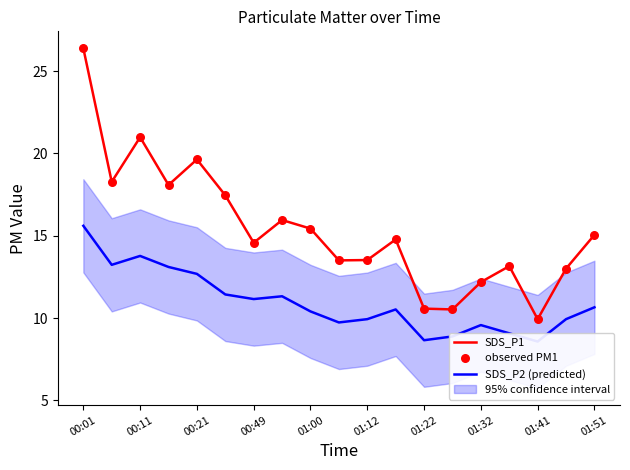

Which series has the largest total across all categories?

SDS_P1